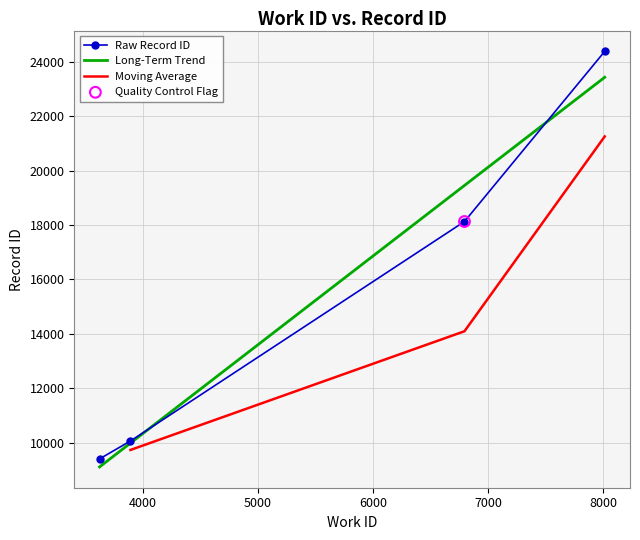

Which has a higher value, 6795 or 3621?

6795